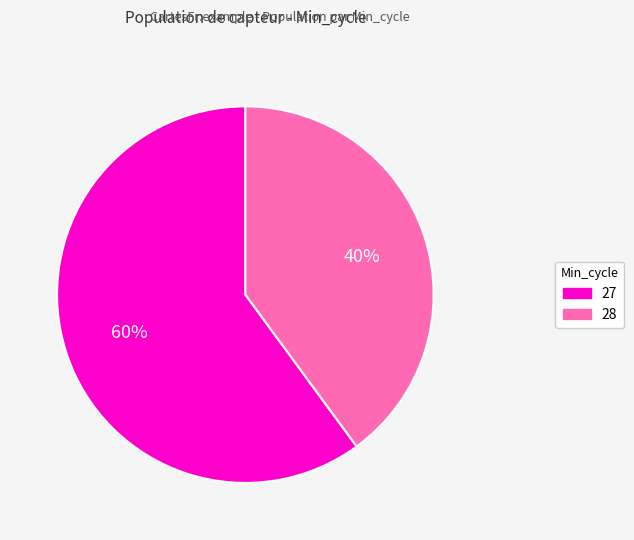

To the nearest percent, what is the difference between the largest and smallest slice percentages?

20%